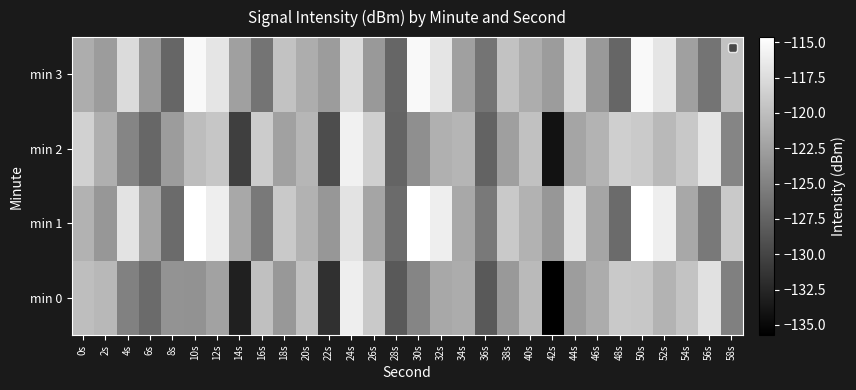

What is the total value across all series at 36s?

-507.5